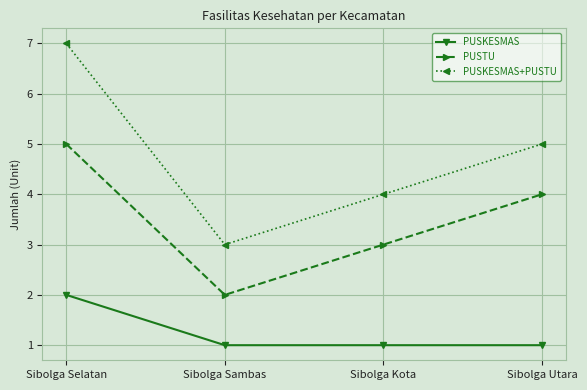

What is the difference between the highest and lowest values at Sibolga Sambas?

2